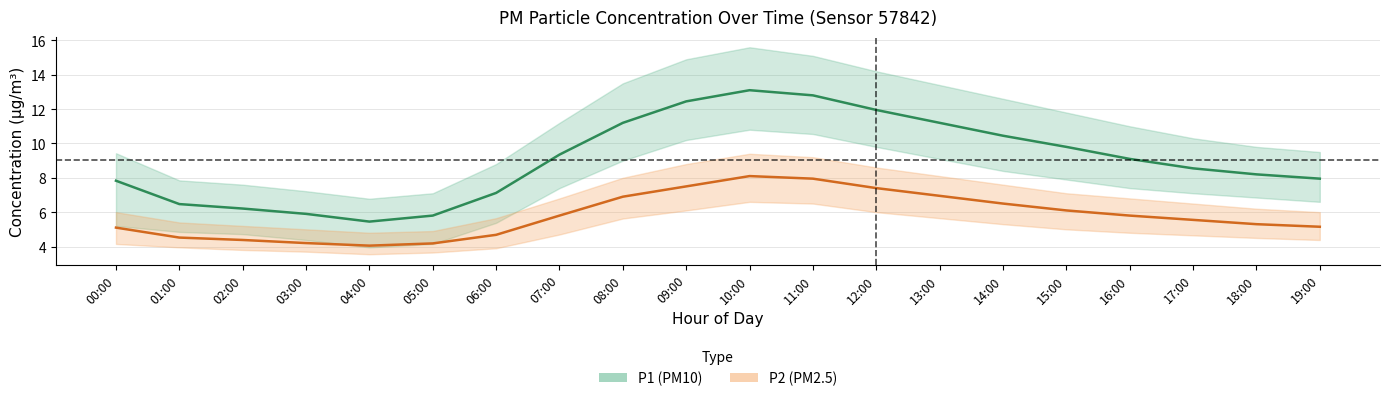

What is the sum of the P1 values at 13:00 and 01:00?

17.7